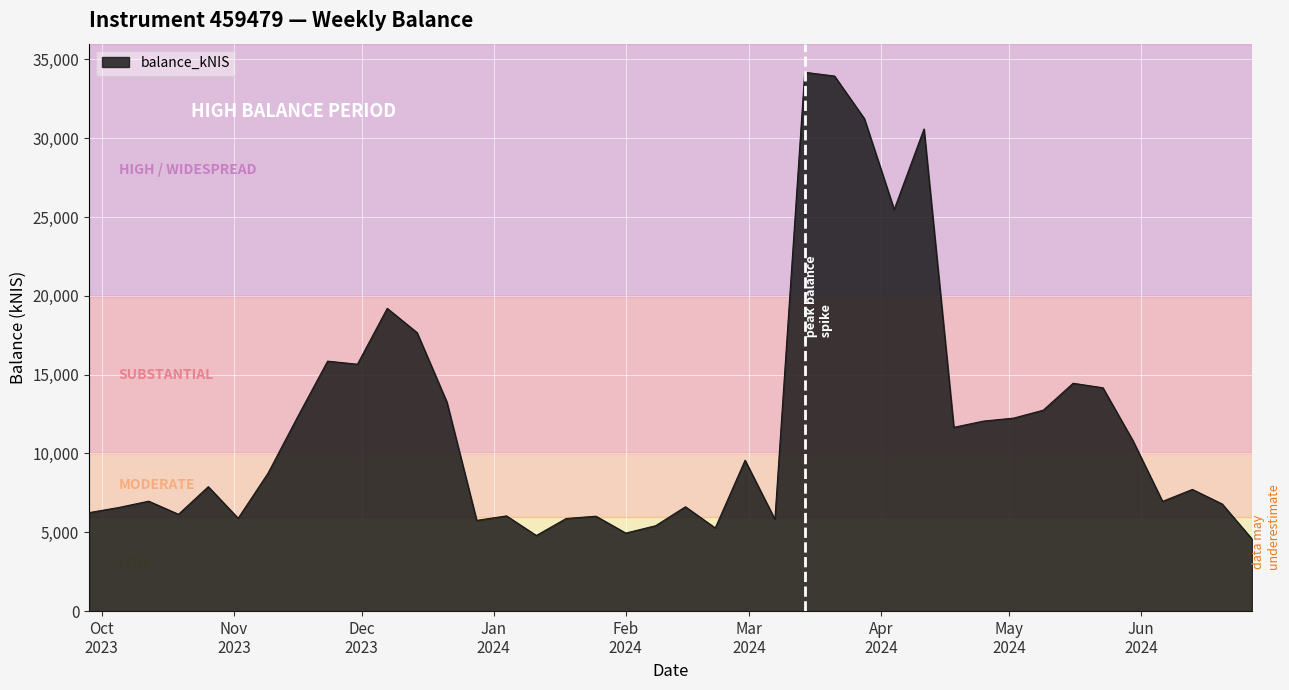

What is the difference between the maximum and minimum values?

29613.0